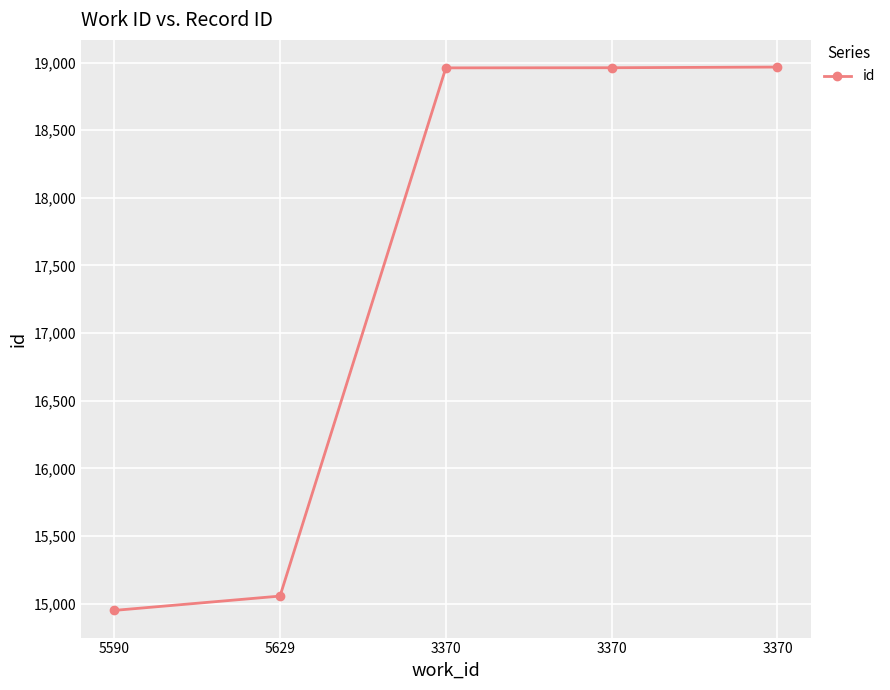

Does the chart have visible grid lines?

Yes